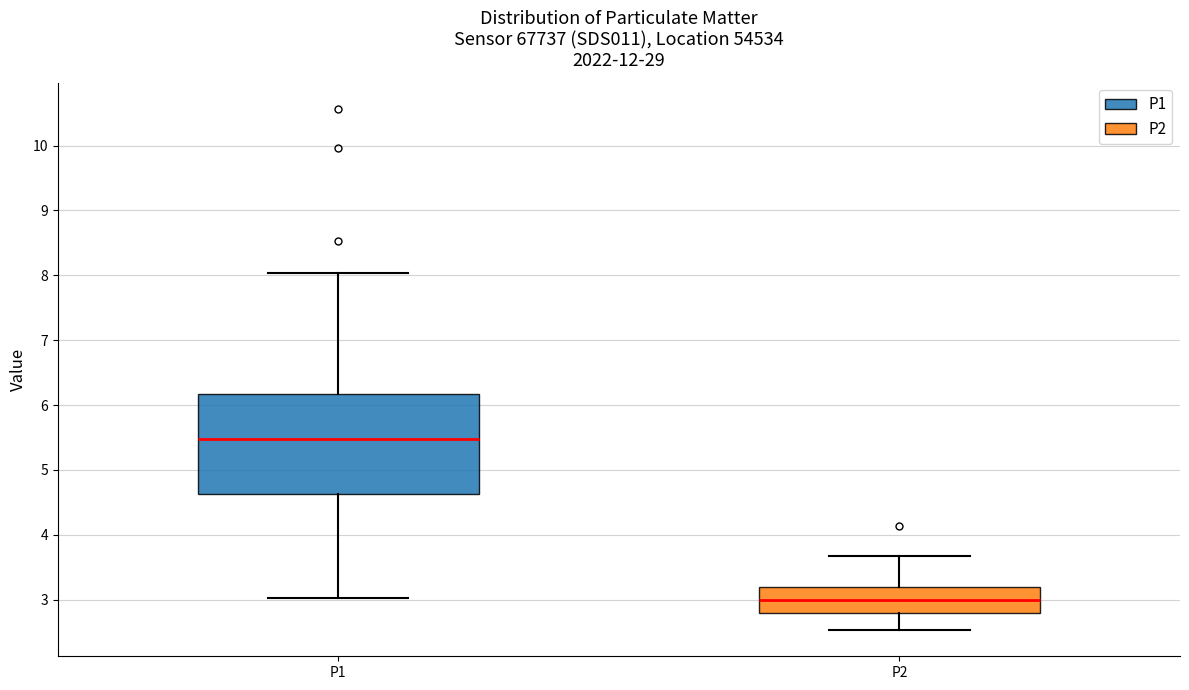

Reading left to right, read every box against the y-axis: the position of its median line, the range the box covers, and the ends of its whiskers. The values are not printed on the chart, so give them approximately, as read against the axis.

P1: median 5.5, box 4.6 to 6.2, whiskers 3.0 to 8.0
P2: median 3.0, box 2.8 to 3.2, whiskers 2.5 to 3.7